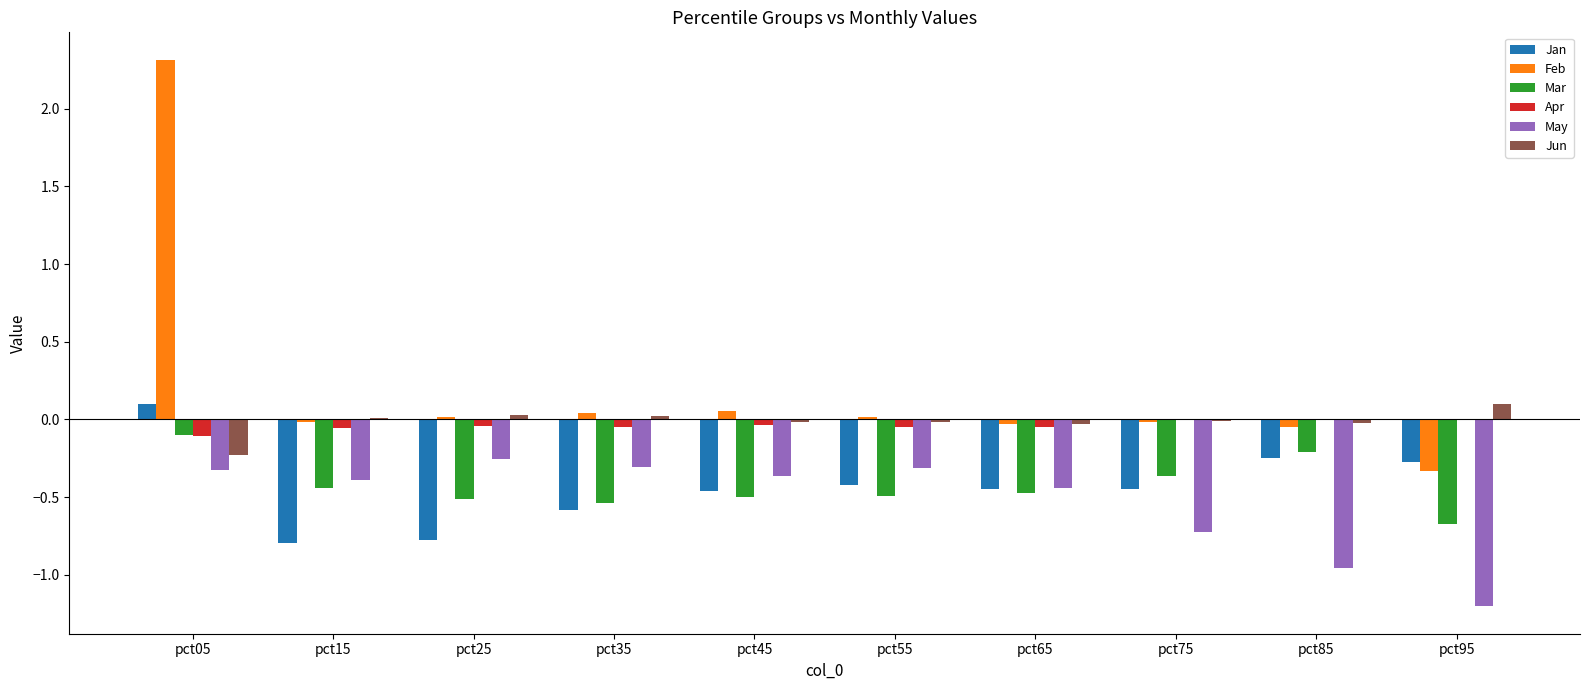

The value of Mar at pct35 is -0.5. True or false?

True